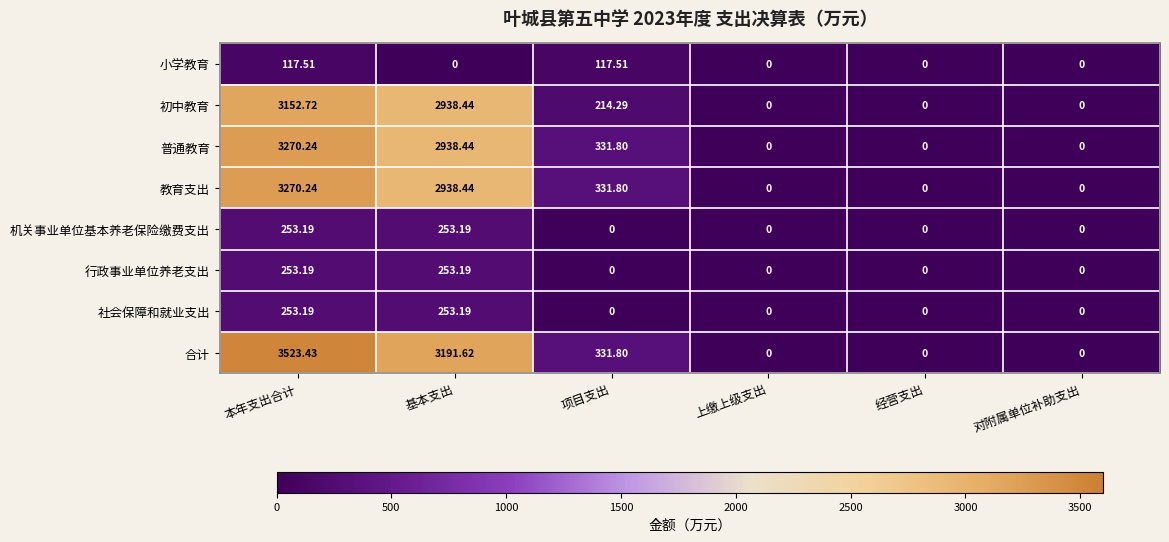

Which series changed the most between 基本支出 and 对附属单位补助支出?

合计